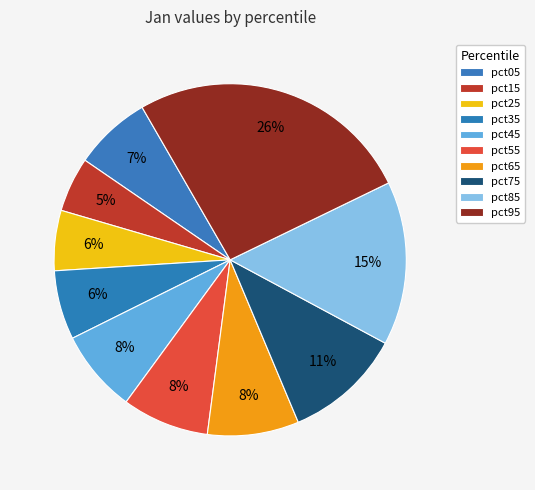

What is the smallest slice in the pie chart?

pct15